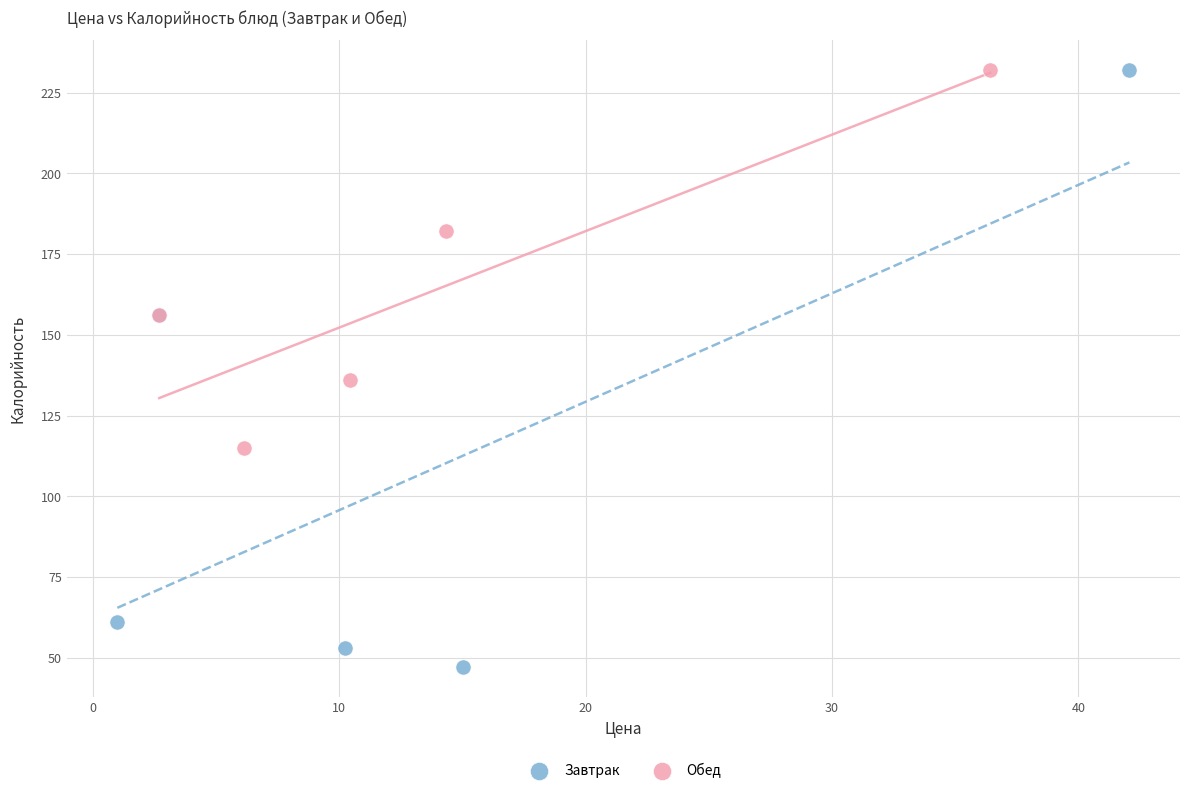

Which series reaches the minimum Y coordinate?

Завтрак